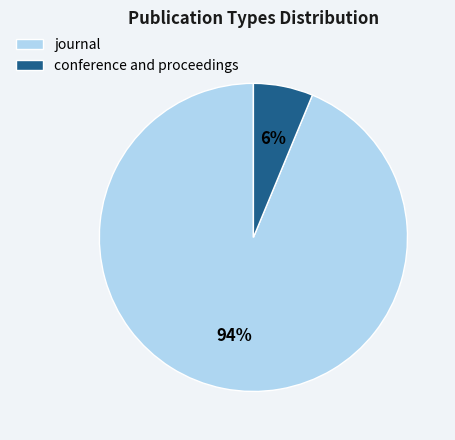

The journal slice represents 99% of the pie. True or false?

False